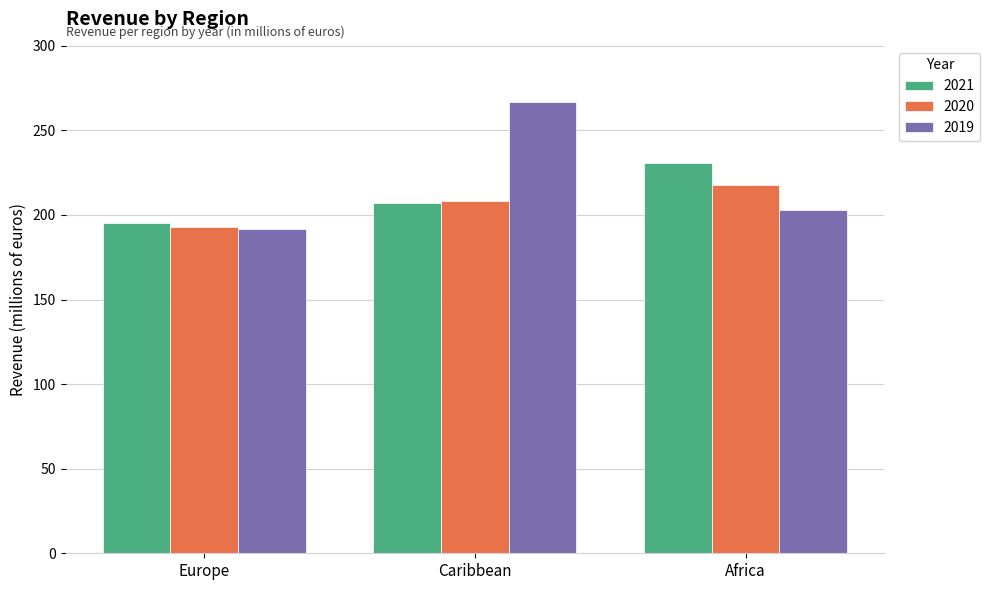

What are all the series names shown in the legend?

2021, 2020, 2019